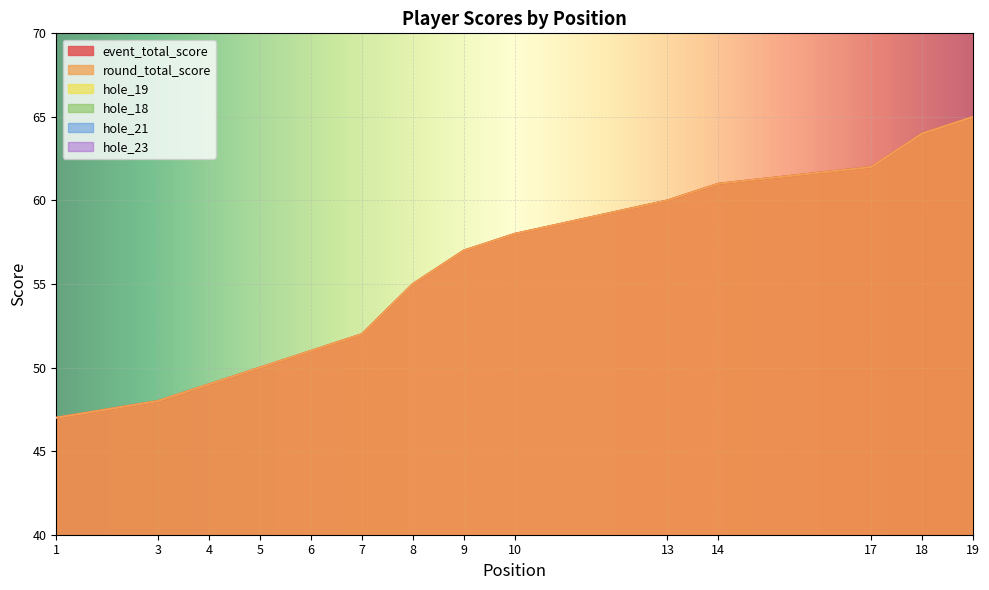

The hole_23 series shows 3 at 17. True or false?

True